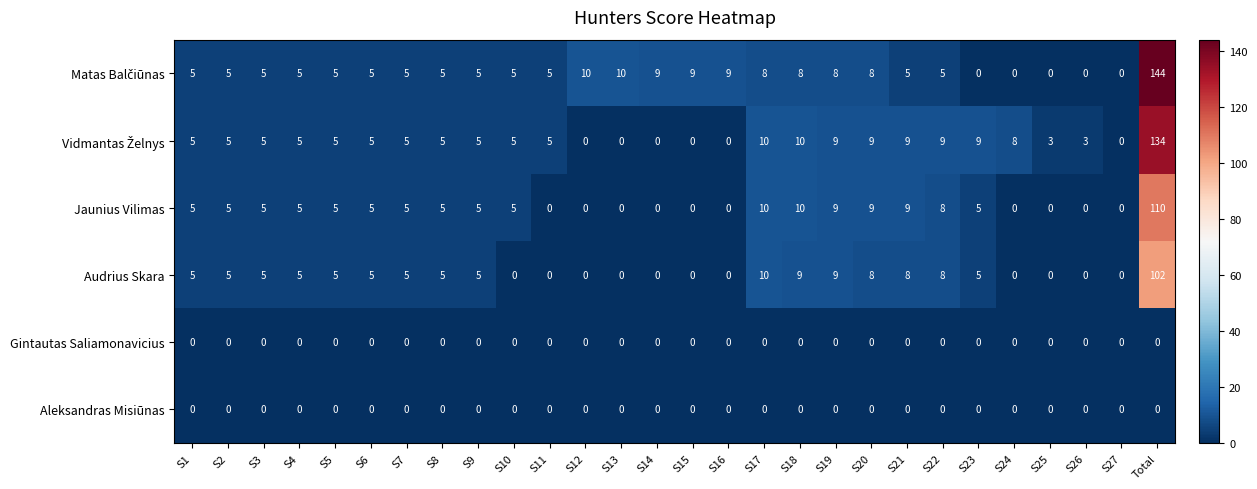

What is the sum of all Jaunius Vilimas values?

220